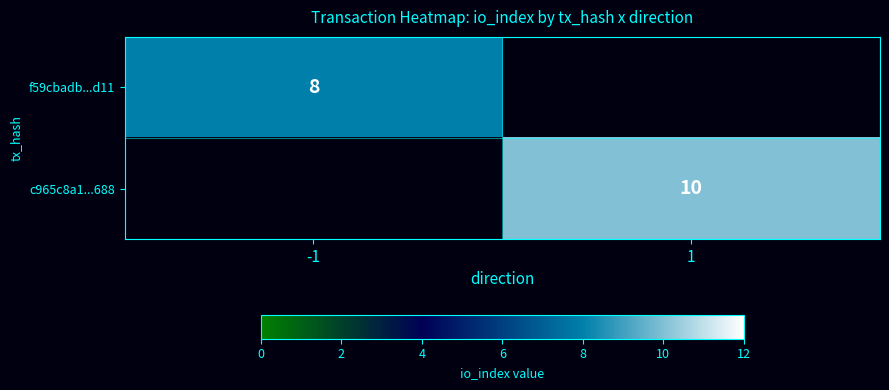

Which has a higher value, 1 or -1?

-1